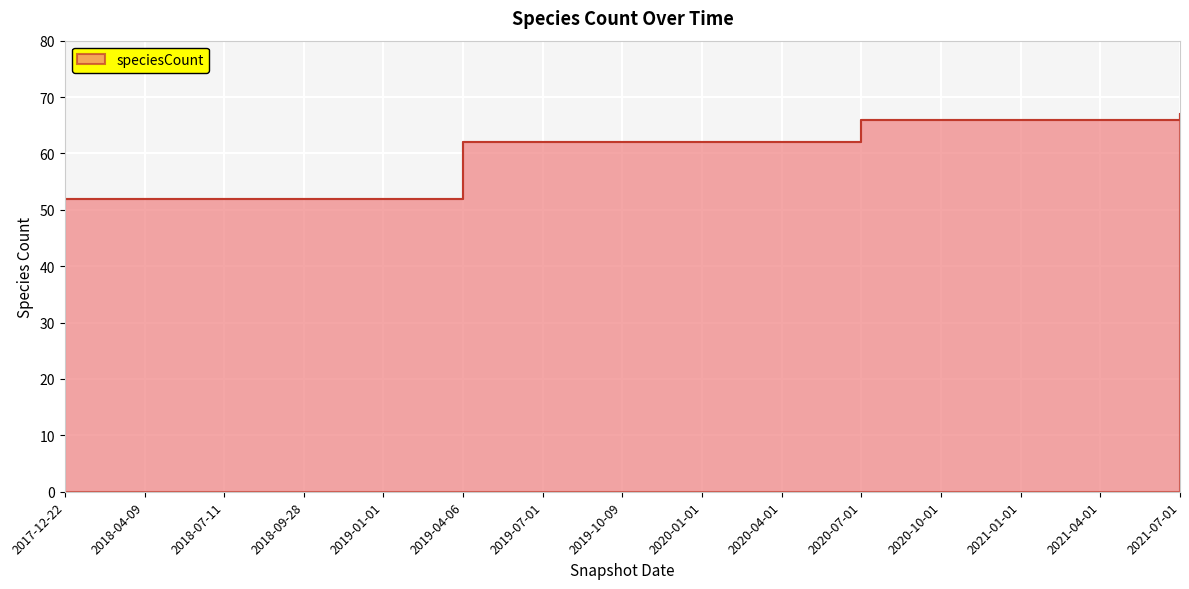

How many values exceed 62?

5